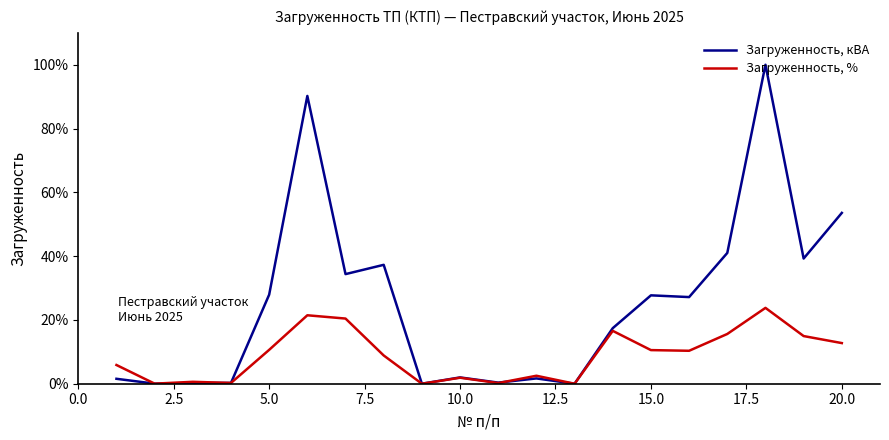

List the series in order of their peak value, lowest first.

Загруженность, %, Загруженность, кВА